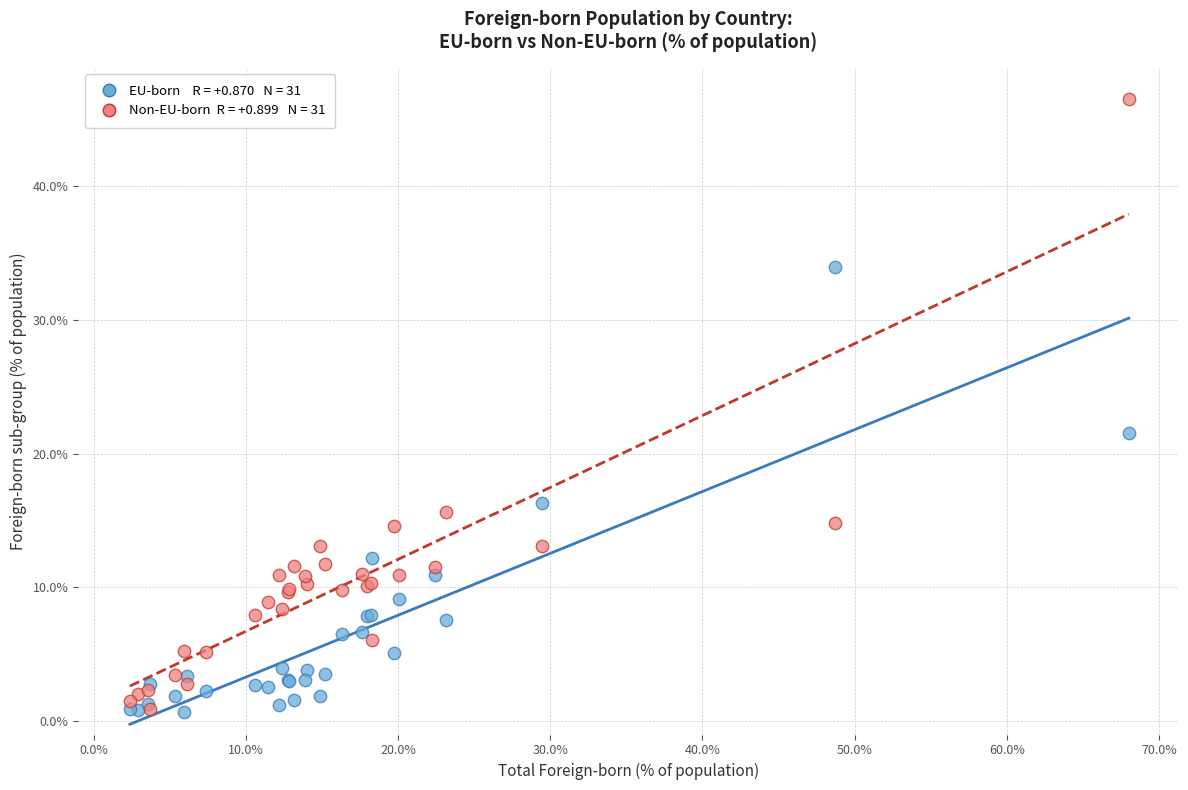

Across all series, what Y value is closest to 23?

21.5